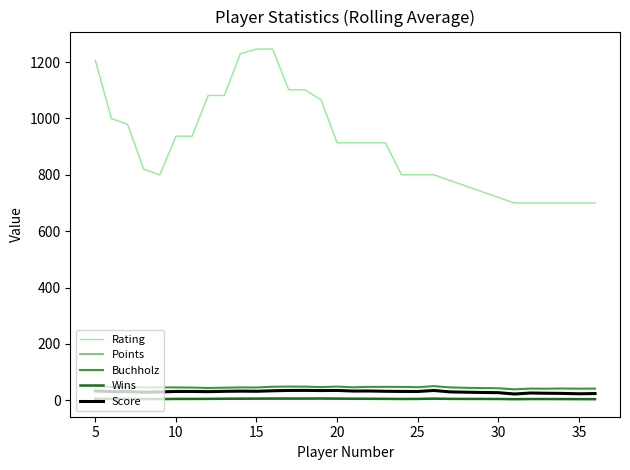

What are all the series names shown in the legend?

Rating, Points, Buchholz, Wins, Score